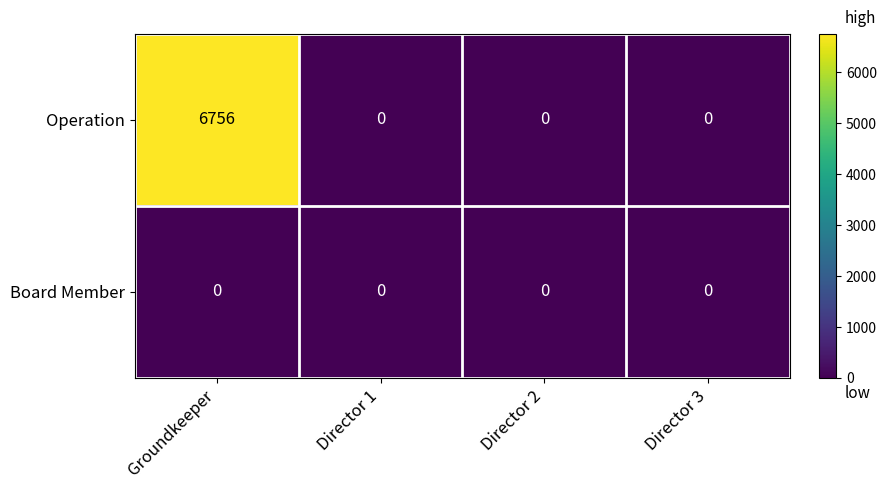

Is it true that Board Member equals 0 at Groundkeeper?

True